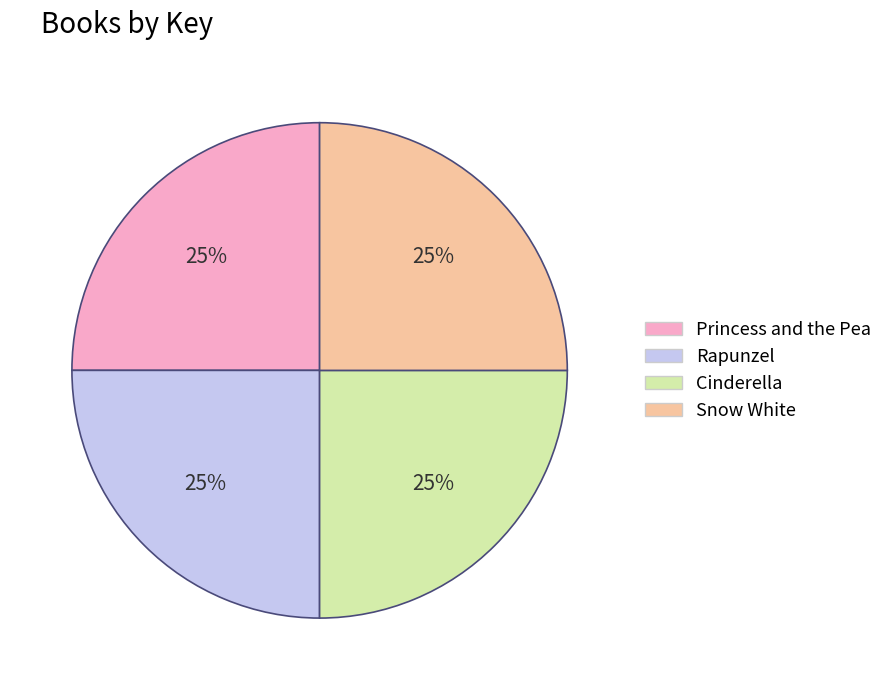

To the nearest percent, what is the average slice percentage?

25%